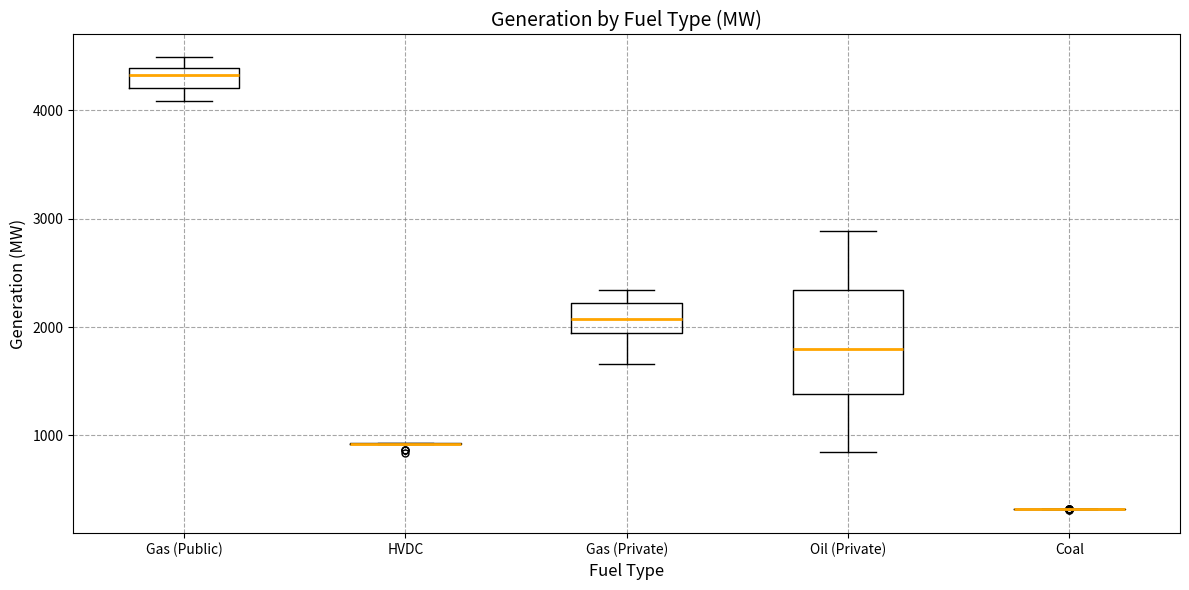

Reading left to right, read every box against the y-axis: the position of its median line, the range the box covers, and the ends of its whiskers. The values are not printed on the chart, so give them approximately, as read against the axis.

Gas (Public): median 4300, box 4200 to 4400, whiskers 4100 to 4500
HVDC: box collapsed to a line at 900, whiskers 900 to 900
Gas (Private): median 2100, box 1900 to 2200, whiskers 1700 to 2300
Oil (Private): median 1800, box 1400 to 2300, whiskers 800 to 2900
Coal: box collapsed to a line at 300, whiskers 300 to 300